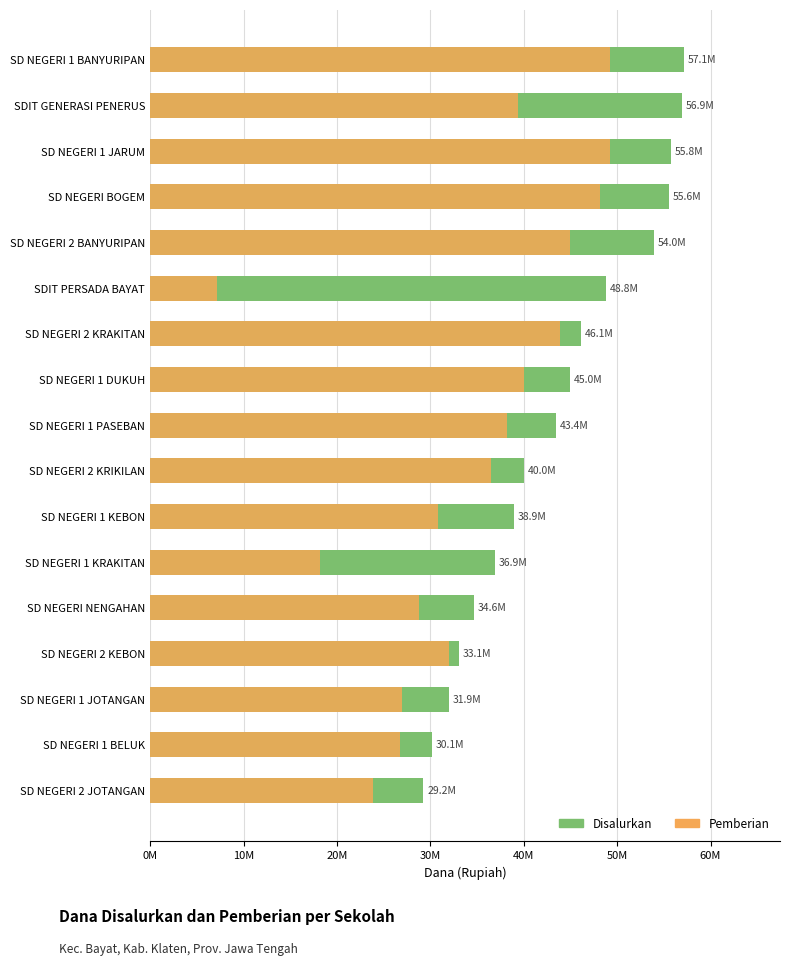

Which series has the largest range (max minus min)?

Pemberian